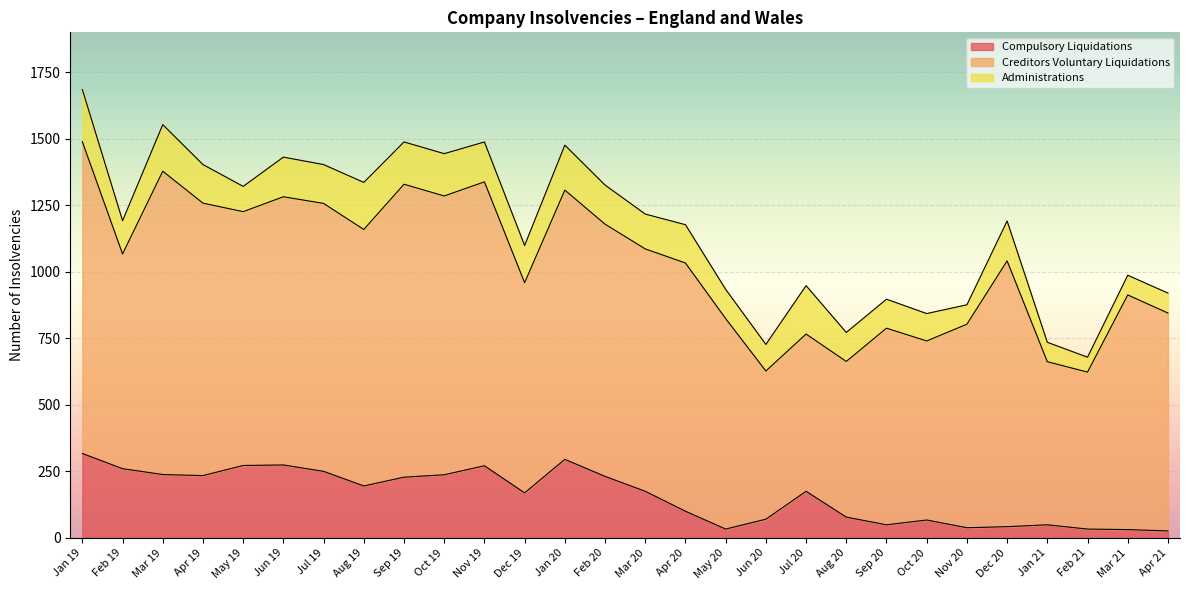

What are all the series names shown in the legend?

Compulsory Liquidations, Creditors Voluntary Liquidations, Administrations